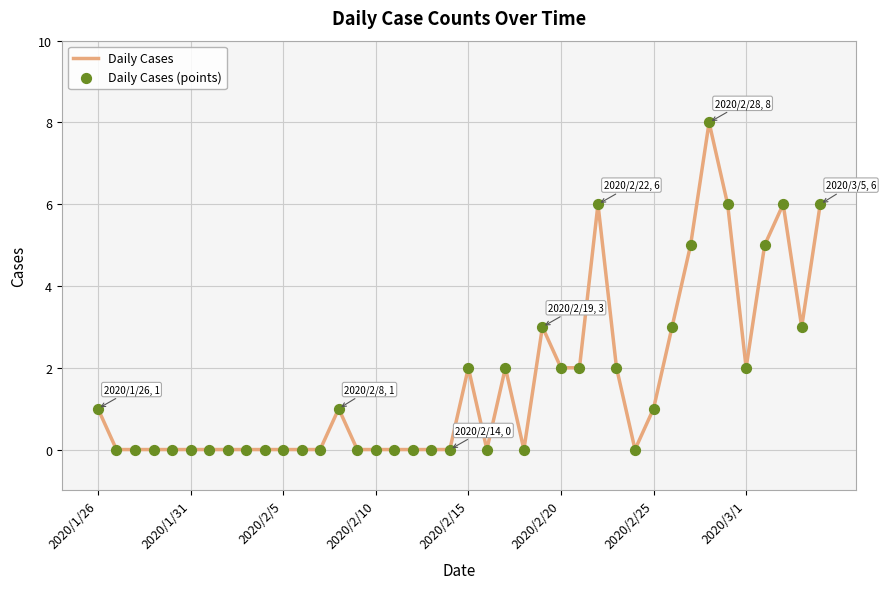

What is the difference between the maximum and minimum values?

8